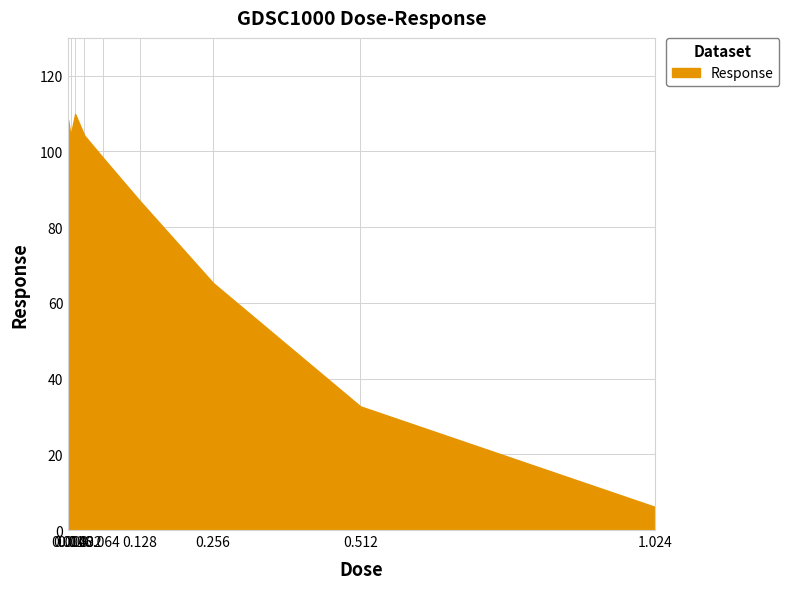

What is the minimum value shown in the chart?

6.1